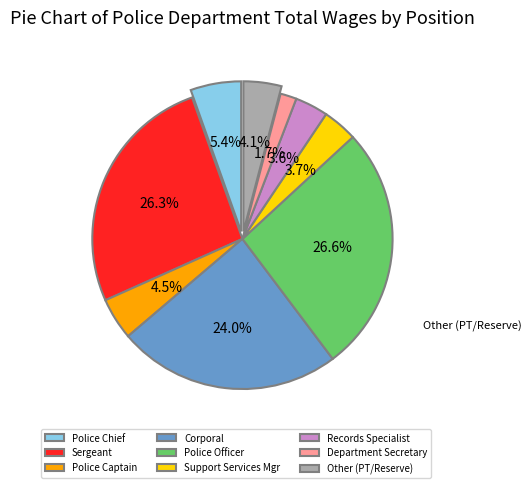

Which has a higher value, Police Chief or Support Services Mgr?

Police Chief